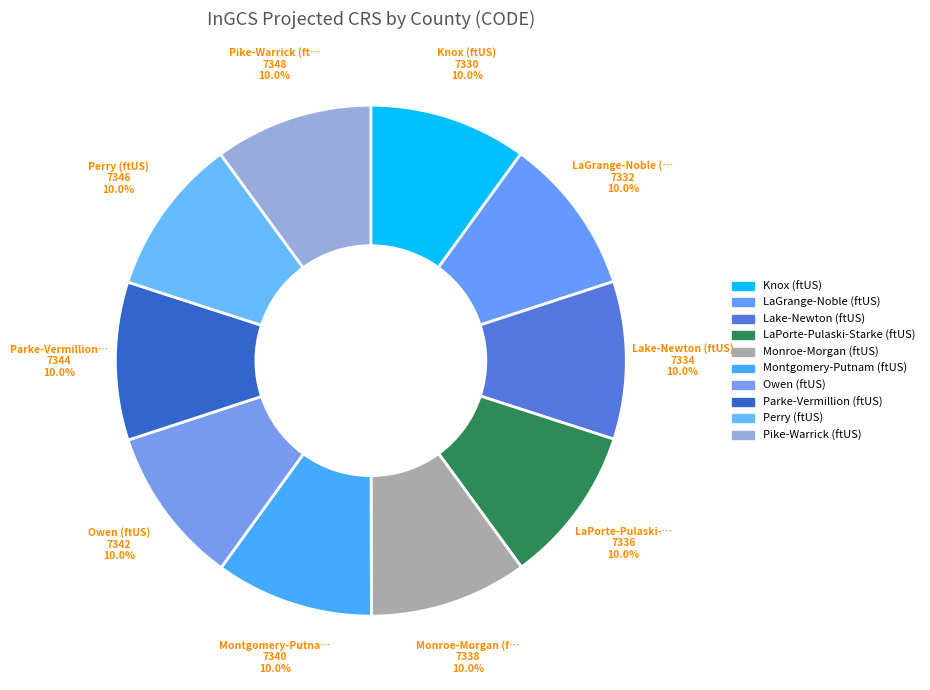

How many segments does this pie chart have?

10